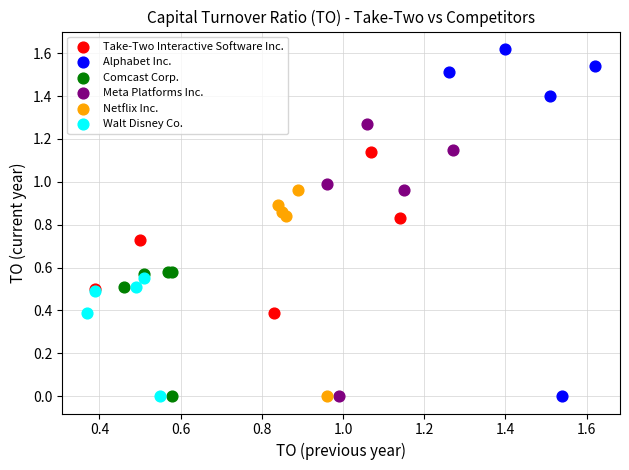

Which series contains the highest Y value?

Alphabet Inc.